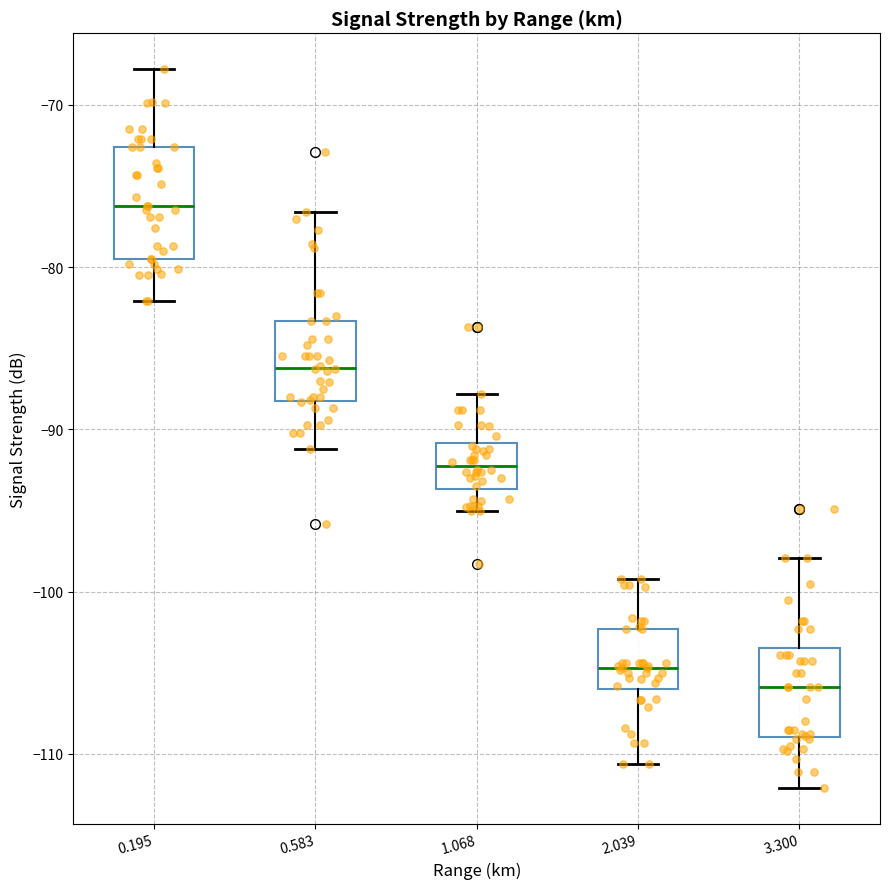

Reading left to right, transcribe this box plot: for each box, give where its median line is, the range the box spans, and where its two whiskers end, as read against the y-axis. The values are not printed on the chart, so give them approximately, as read against the axis.

0.195: median -76, box -79 to -73, whiskers -82 to -68
0.583: median -86, box -88 to -83, whiskers -91 to -77
1.068: median -92, box -94 to -91, whiskers -95 to -88
2.039: median -105, box -106 to -102, whiskers -111 to -99
3.300: median -106, box -109 to -103, whiskers -112 to -98